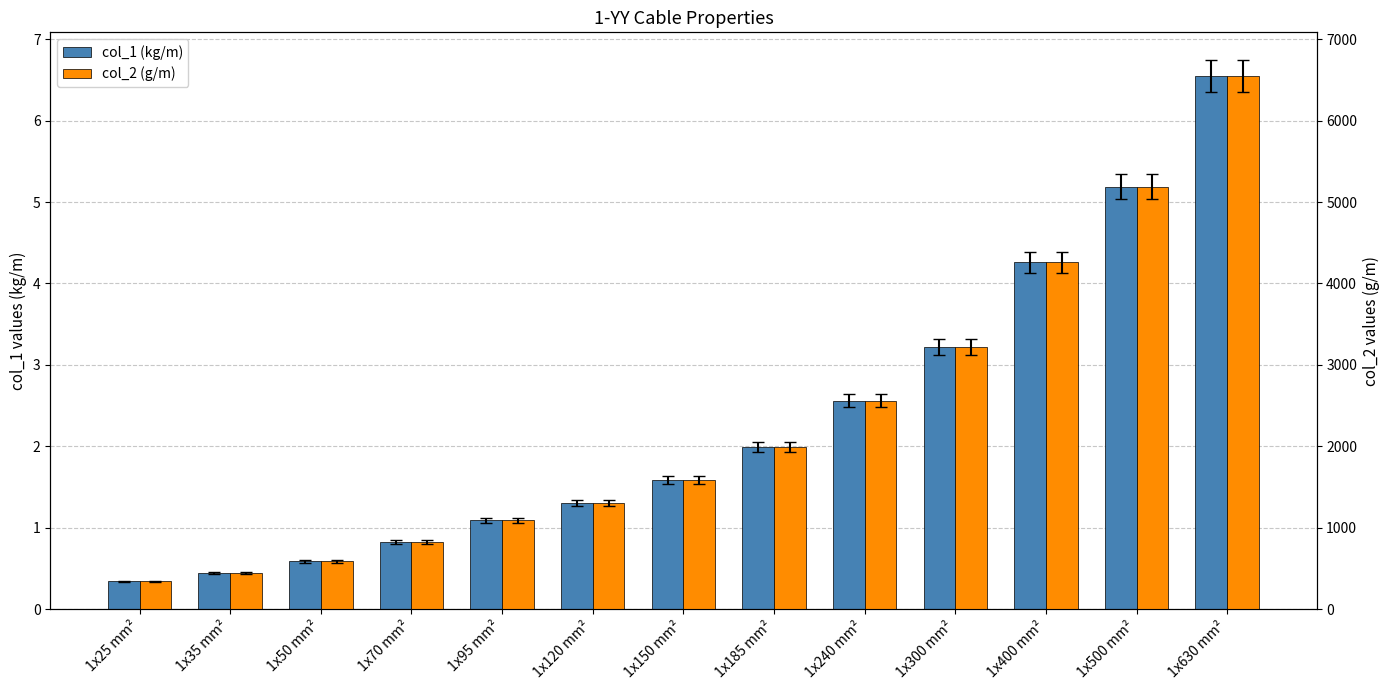

The value of col_2 (g/m) at 1x120 mm² is 1300.0. True or false?

True